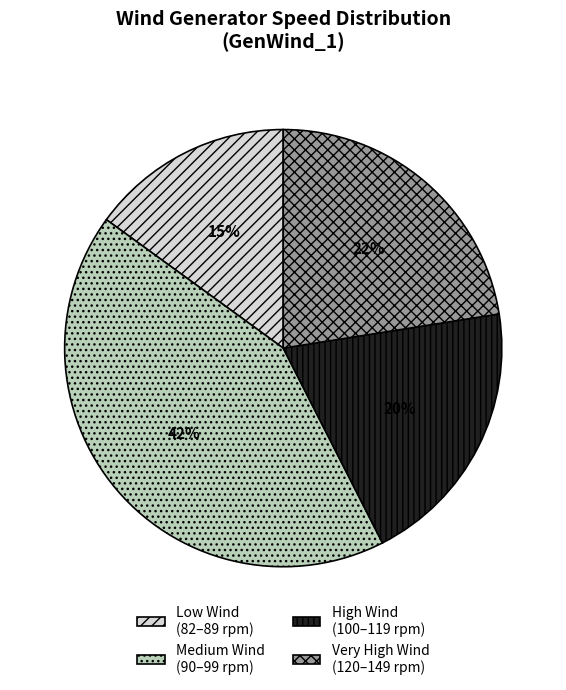

The Low Wind (82–89 rpm) slice represents 27% of the pie. True or false?

False